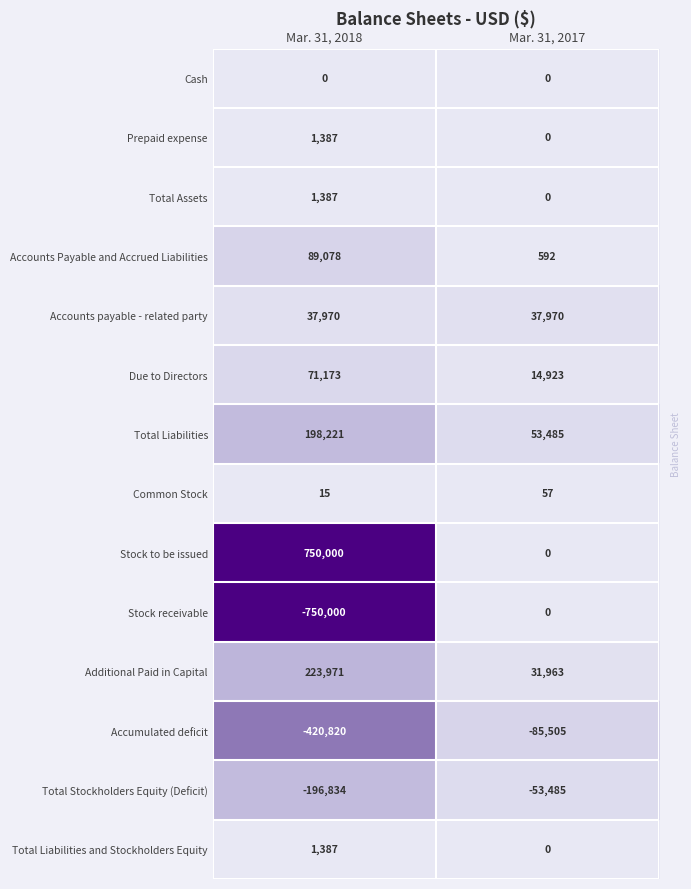

What is the difference between the highest and lowest values at Mar. 31, 2018?

1500000